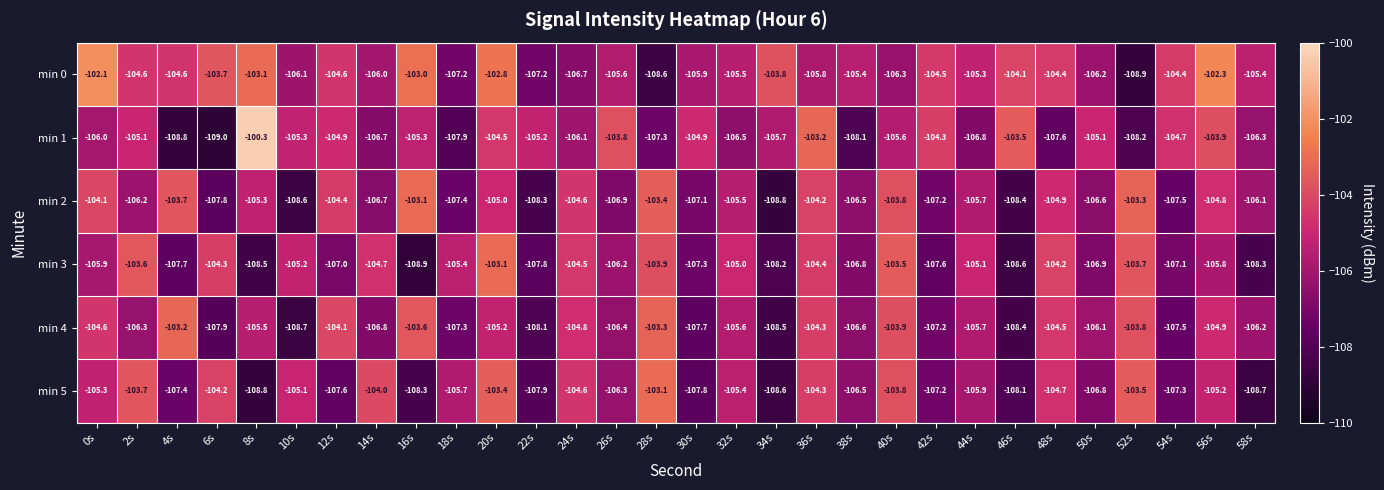

At which category does the chart reach its peak across all series?

8s